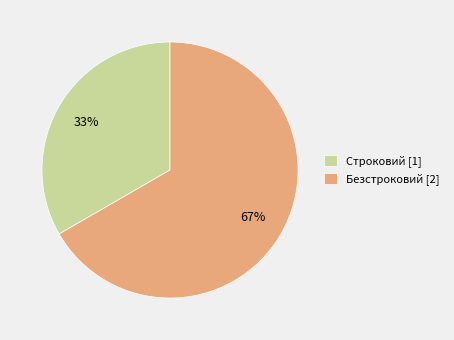

Is the sum of Строковий and Безстроковий greater than half?

Yes